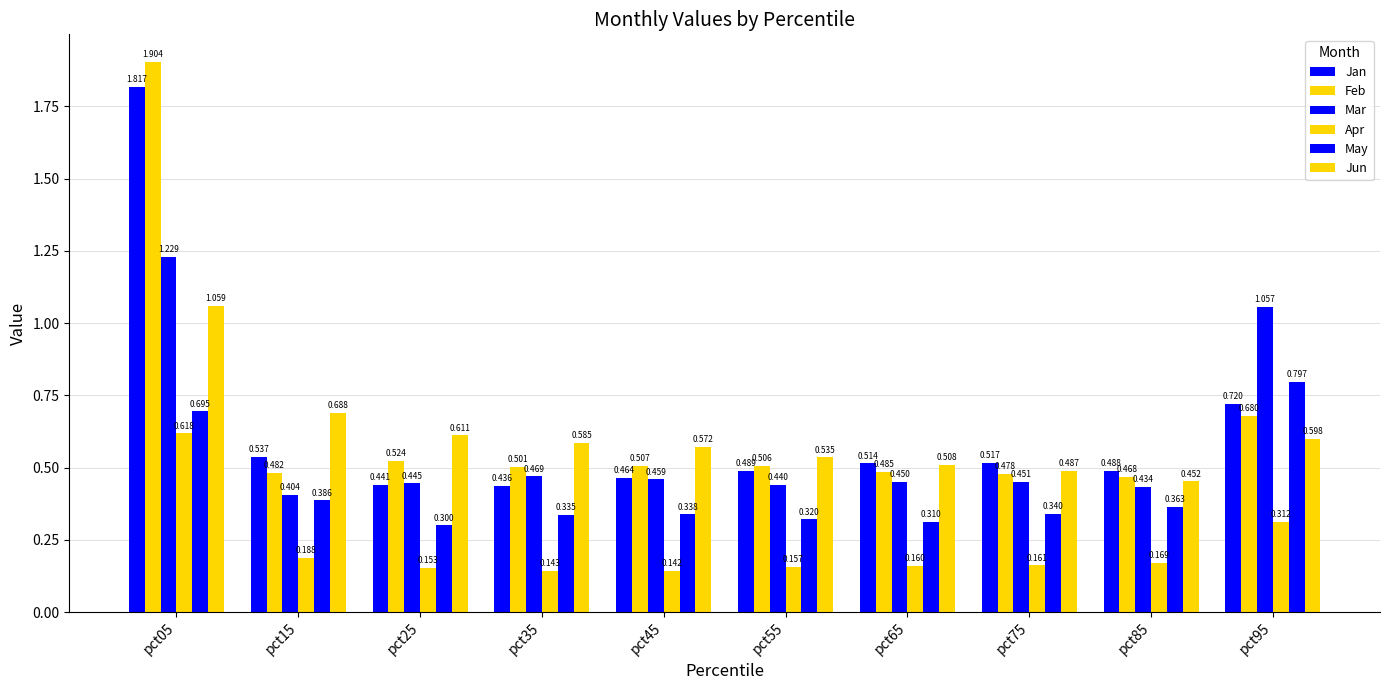

Is it true that Feb equals 3.1 at pct05?

False